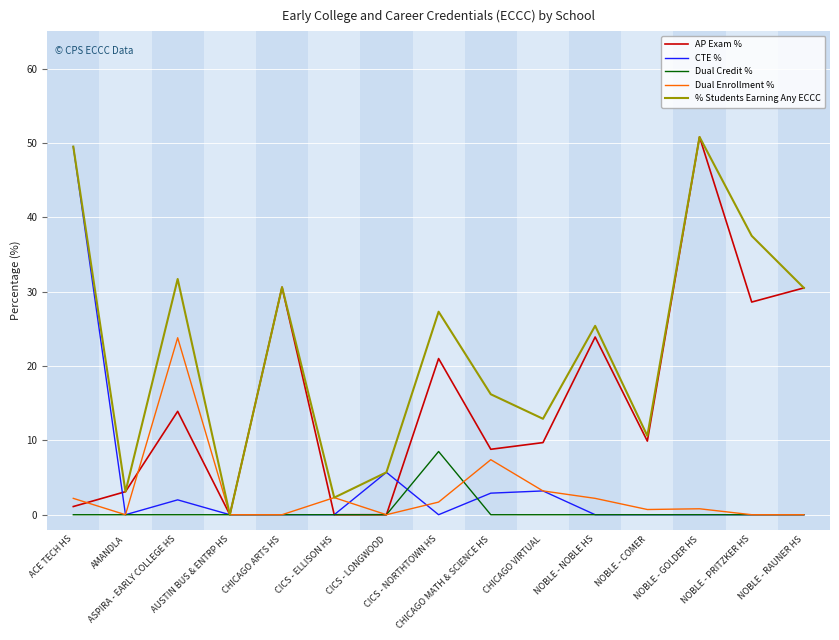

True or false: CTE % has more than 2 points higher than both neighbors.

True